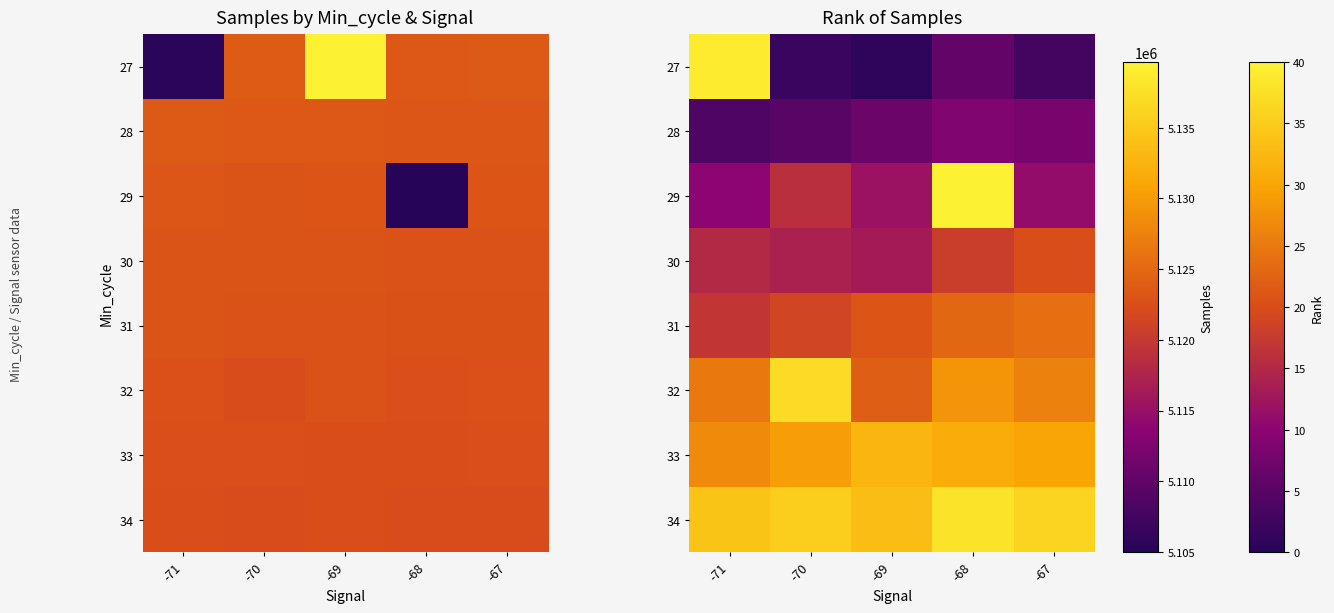

The value of 29 at -69 is 3. True or false?

False